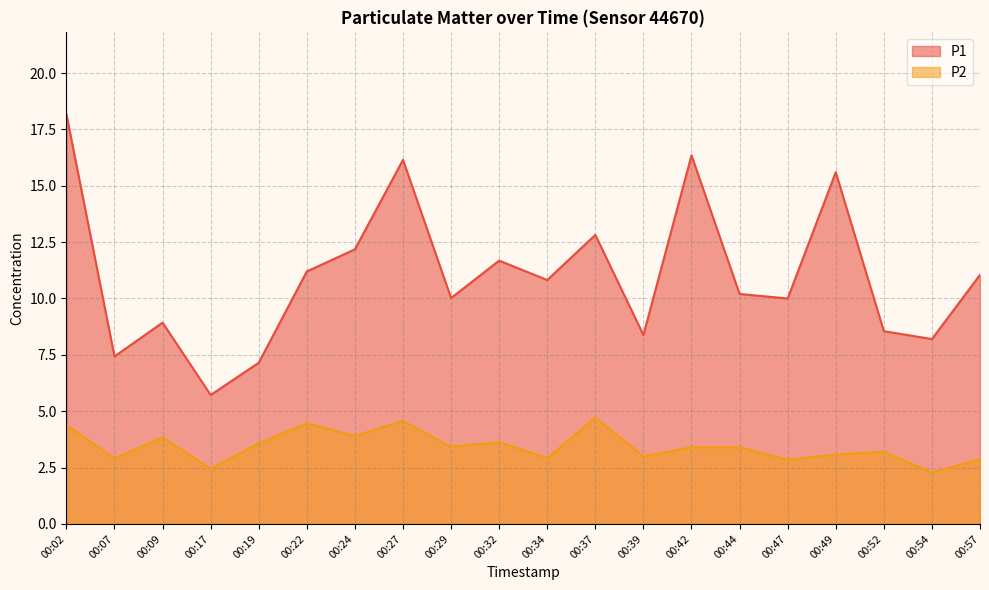

Does the chart have visible grid lines?

Yes